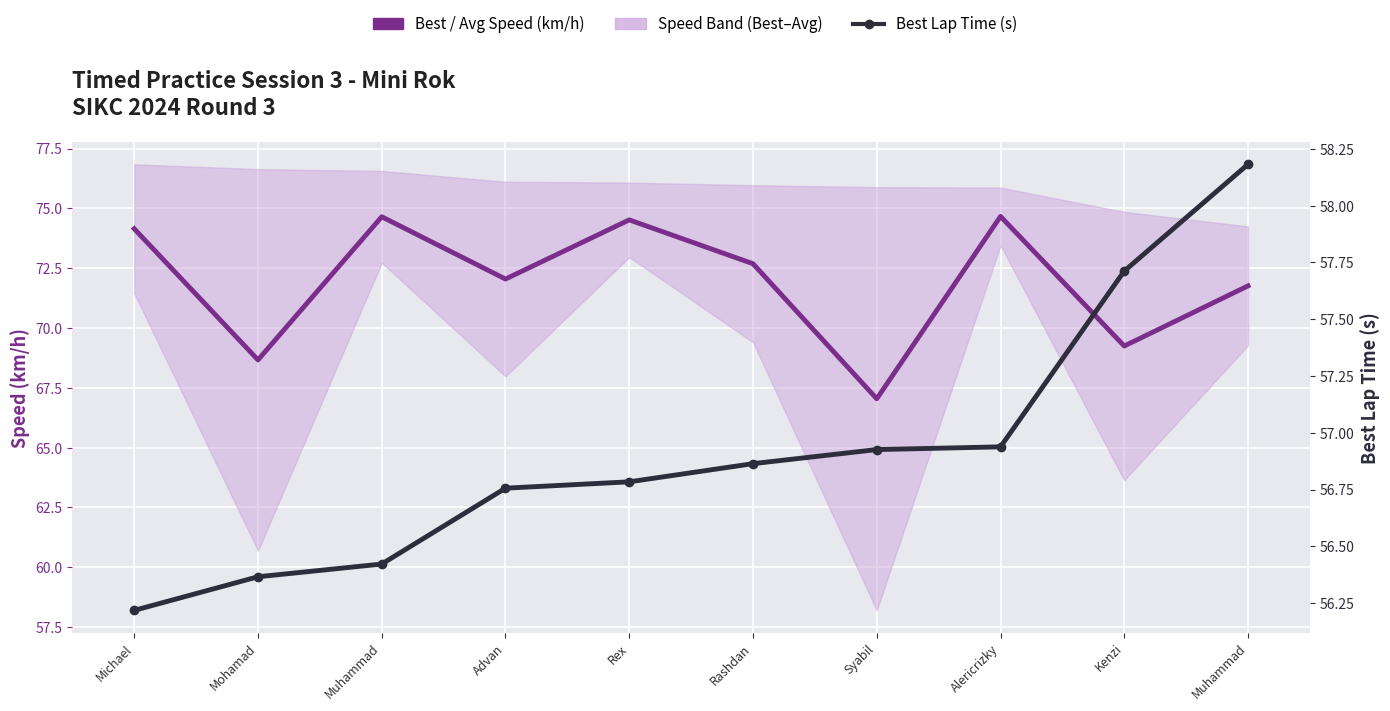

What is the label of the 3rd point from the right?

Alericrizky